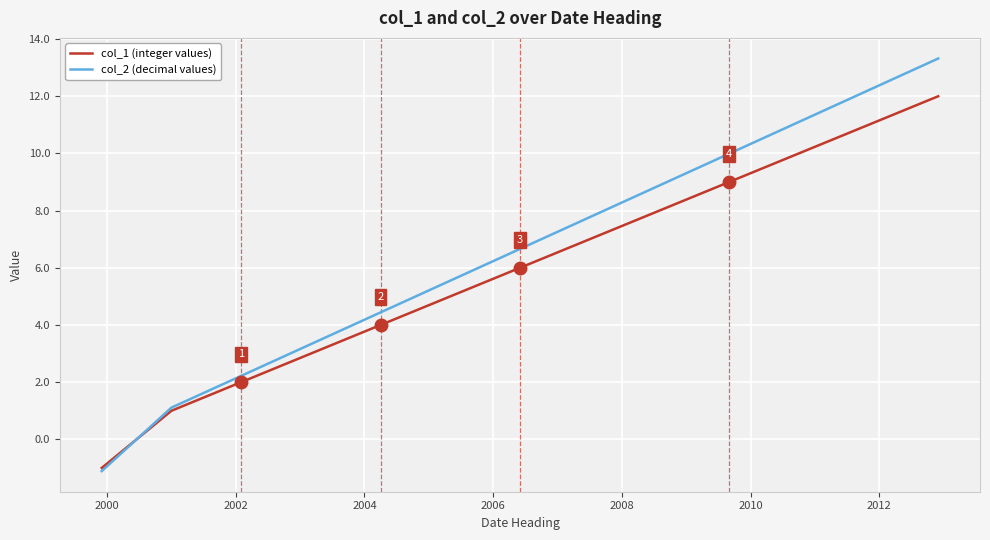

What is the highest value of the col_1 (integer values) series?

12.0